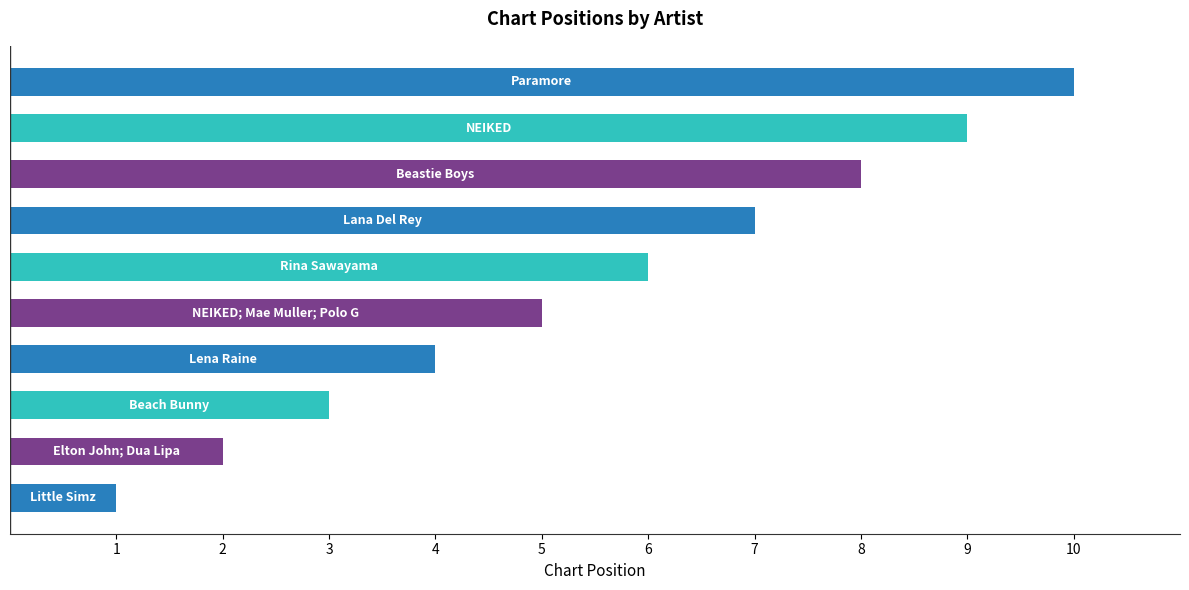

What is the greatest value displayed?

10